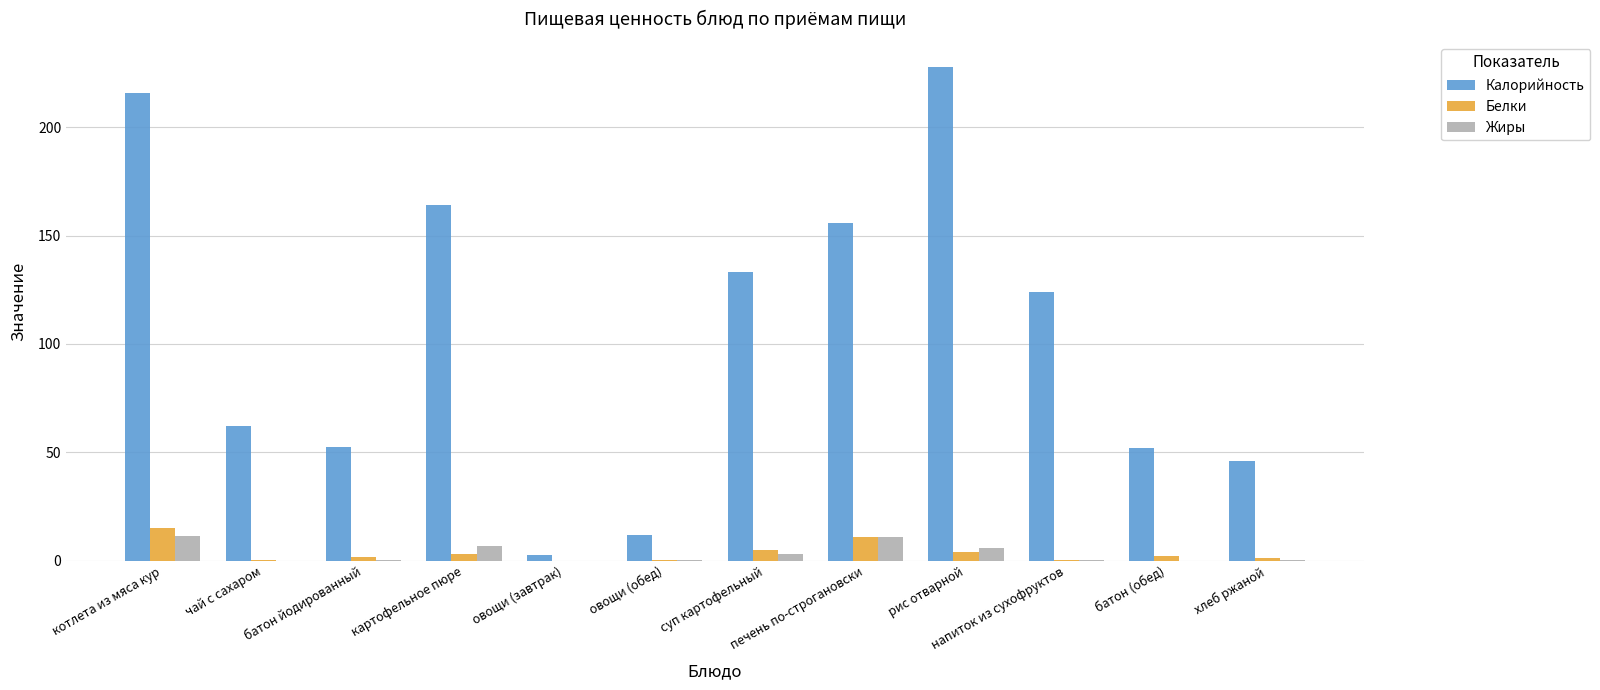

What is the greatest value displayed?

228.0